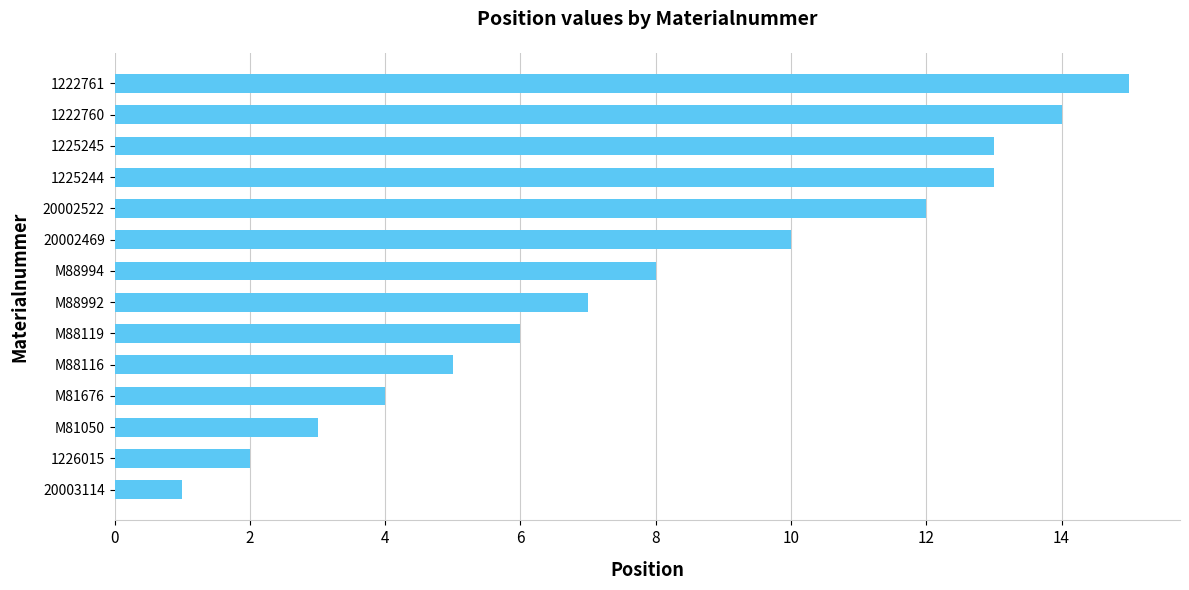

What is the change in value from M81676 to 20002469?

+6